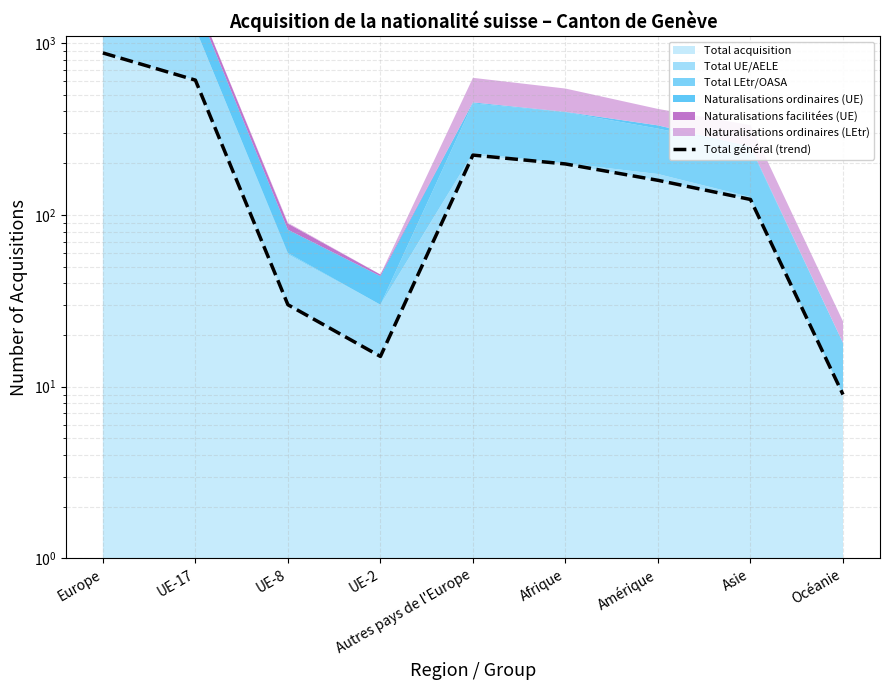

At which label is the value closest to 443?

UE-17